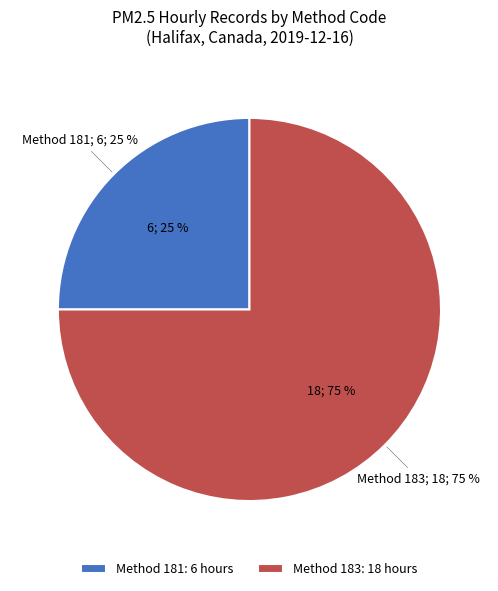

To the nearest percent, what percentage of the pie is Method 183?

75%